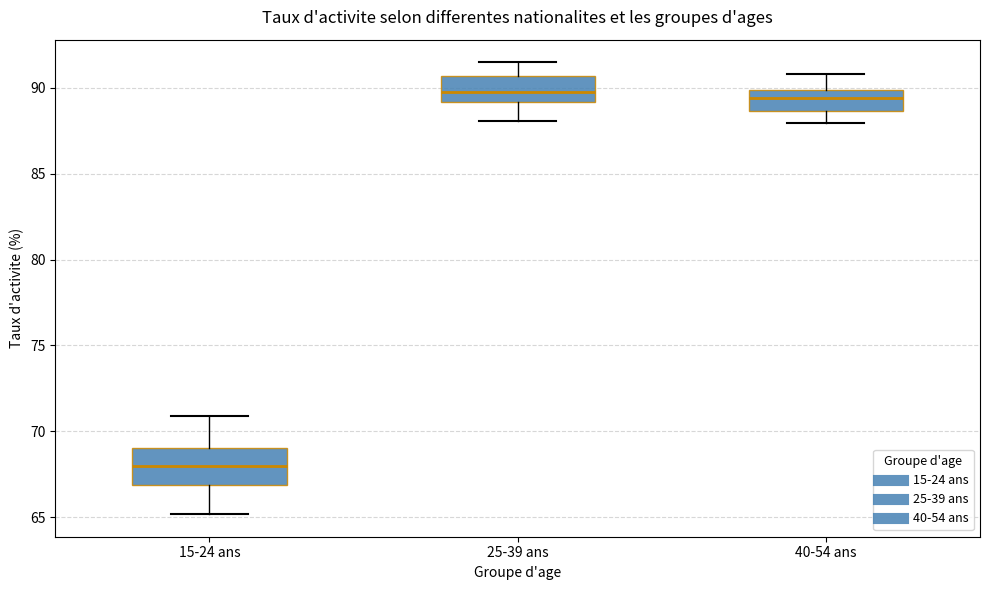

Reading left to right, read every box against the y-axis: the position of its median line, the range the box covers, and the ends of its whiskers. The values are not printed on the chart, so give them approximately, as read against the axis.

15-24 ans: median 68.0, box 67.0 to 69.0, whiskers 65.0 to 71.0
25-39 ans: median 89.5, box 89.0 to 90.5, whiskers 88.0 to 91.5
40-54 ans: median 89.5, box 88.5 to 90.0, whiskers 88.0 to 91.0